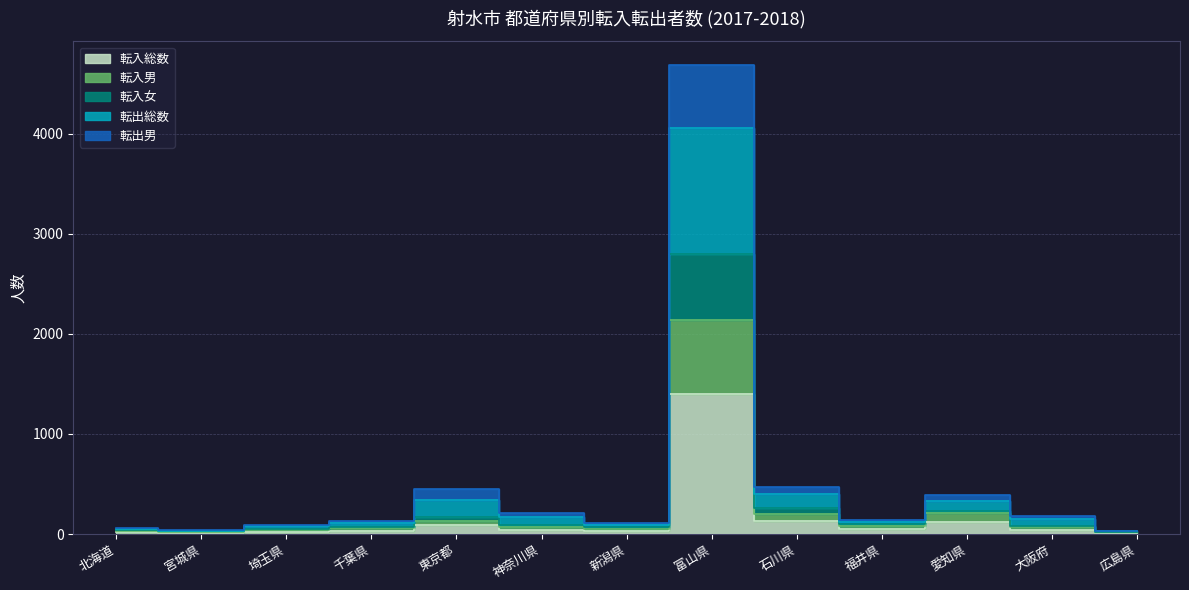

Reading left to right, transcribe all the data shown in this chart.

転入総数: 21	14	25	35	86	45	34	1400	130	48	116	42	10
転入男: 31	23	41	57	131	72	54	2139	201	79	208	68	16
転入女: 42	28	50	70	172	90	68	2800	260	96	232	84	20
転出総数: 60	37	93	135	447	212	113	4685	468	140	385	177	31
転出男: 53	33	78	112	344	169	95	4055	396	124	329	147	26